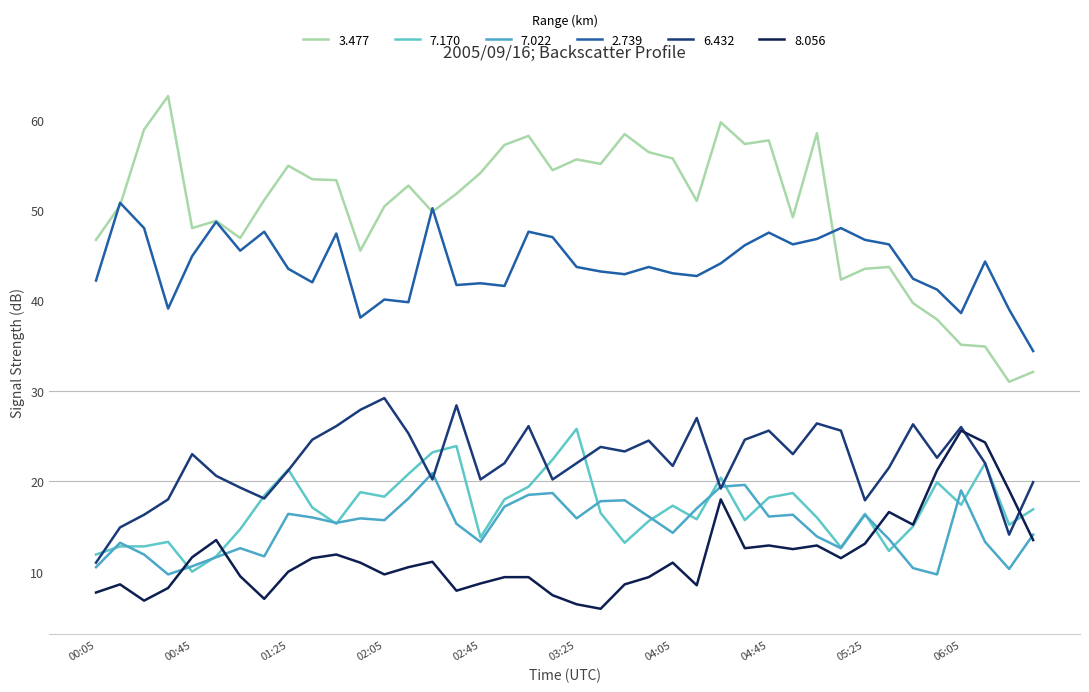

Does the chart display data point markers on the line(s)?

No